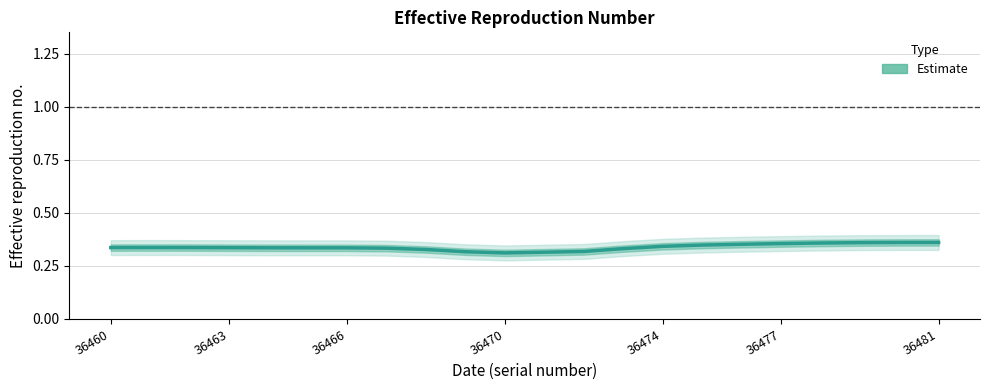

Reading right to left, transcribe all the data shown in this chart.

0.4	0.4	0.4	0.4	0.4	0.4	0.3	0.3	0.3	0.3	0.3	0.3	0.3	0.3	0.3	0.3	0.3	0.3	0.3	0.3	0.3